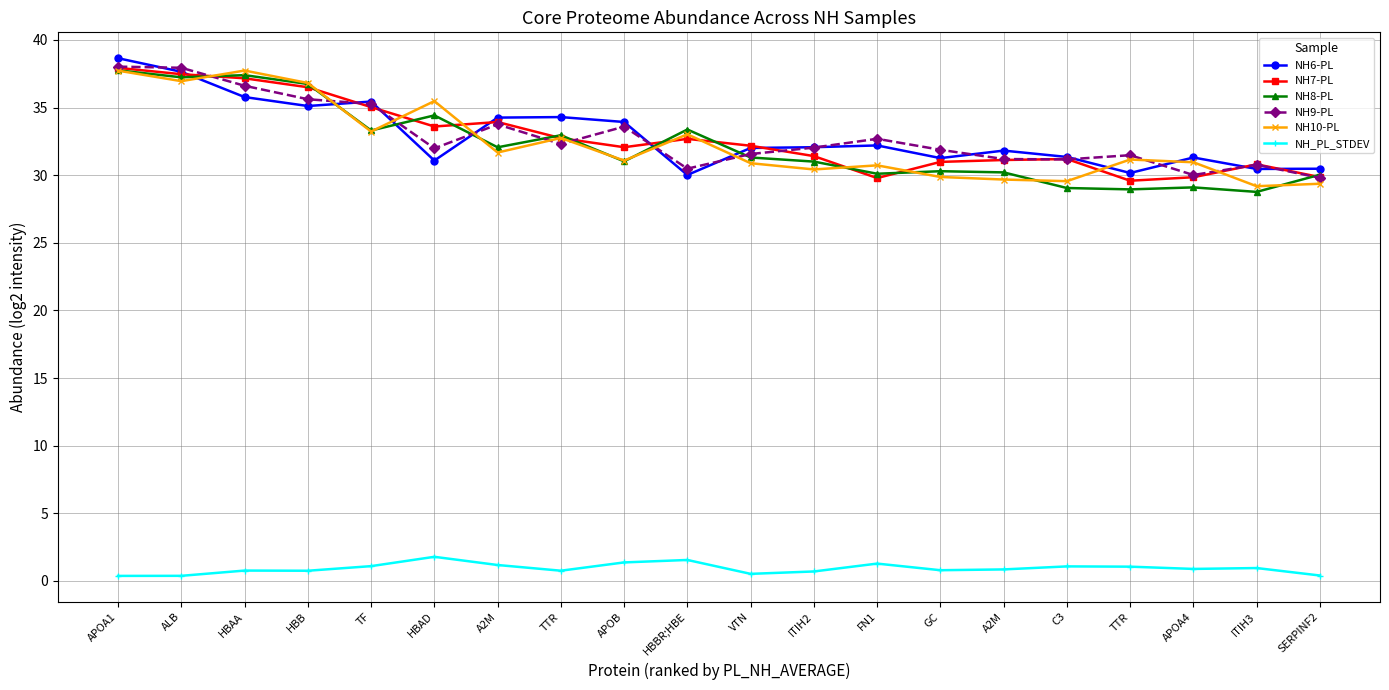

How many data points does each series have?

20